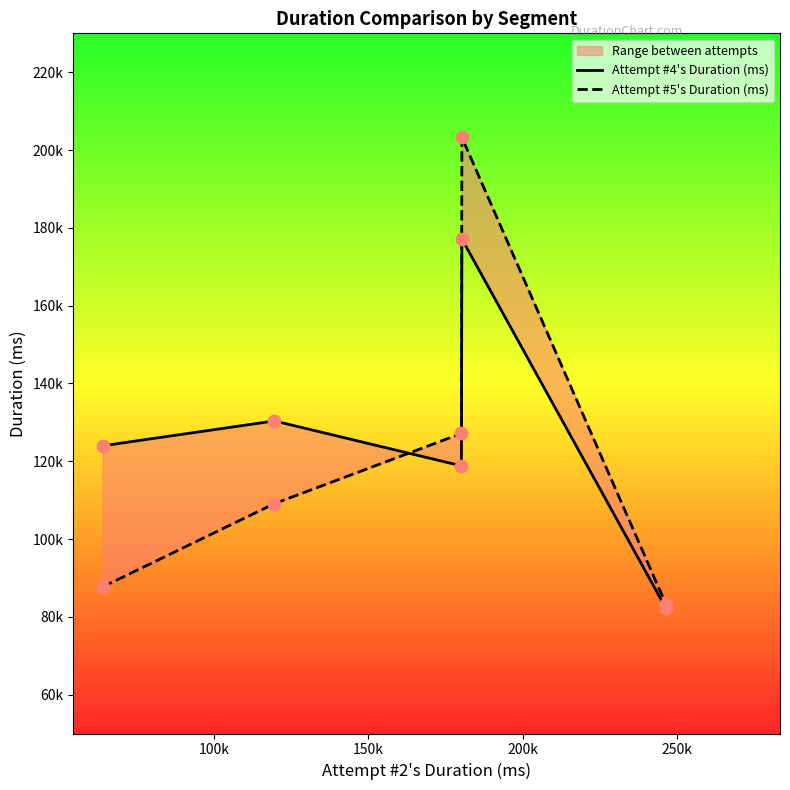

Is the value of Attempt #4's Duration (ms) at 250k greater than the value of Attempt #5's Duration (ms) at 50k?

No